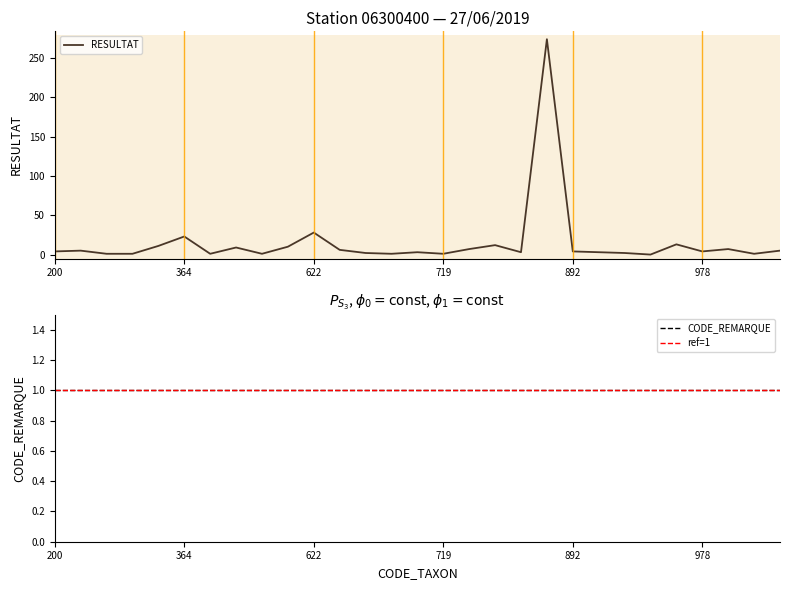

How many data points are less than 4?

13